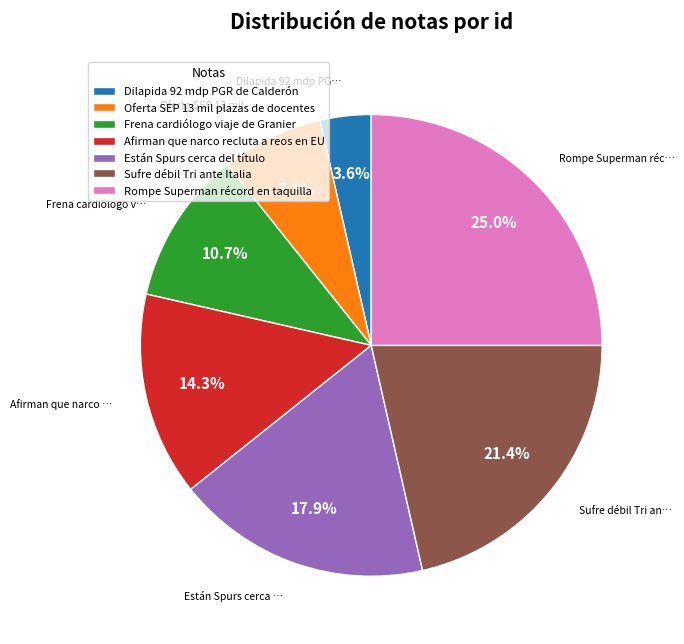

To the nearest percent, what is the combined percentage of Rompe Superman récord en taquilla and Frena cardiólogo viaje de Granier?

36%